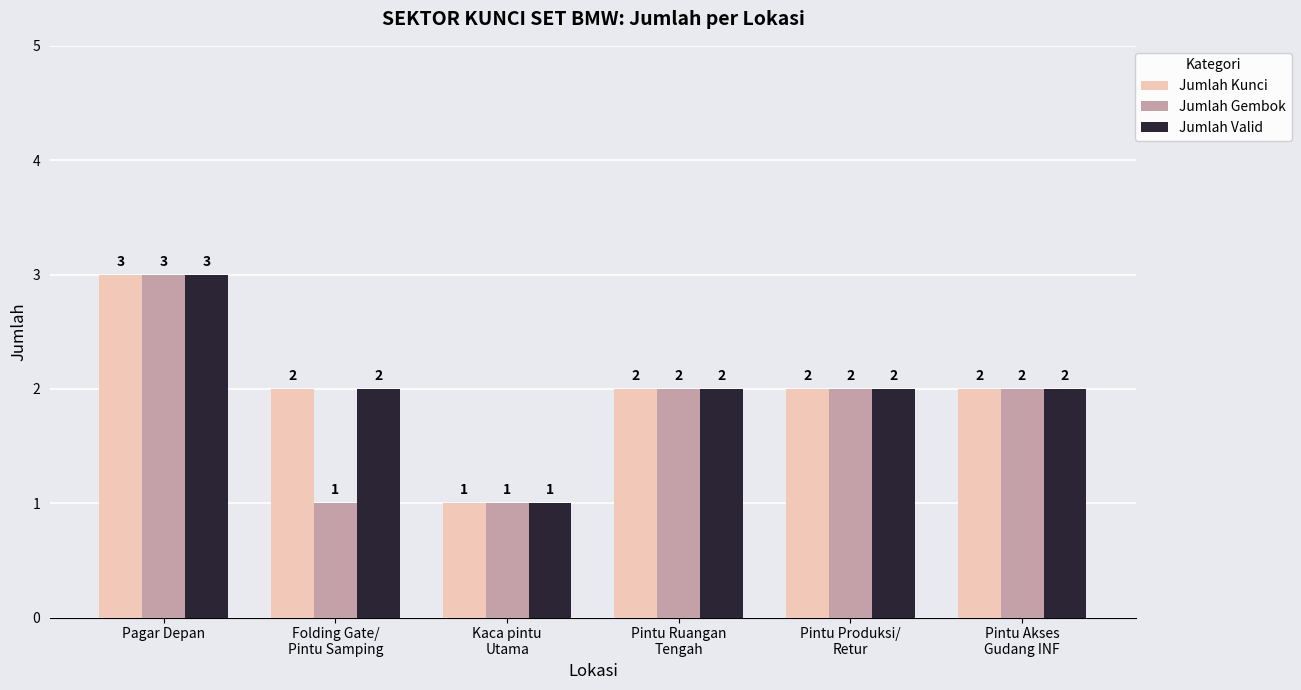

What is the sum of all Jumlah Valid values?

12